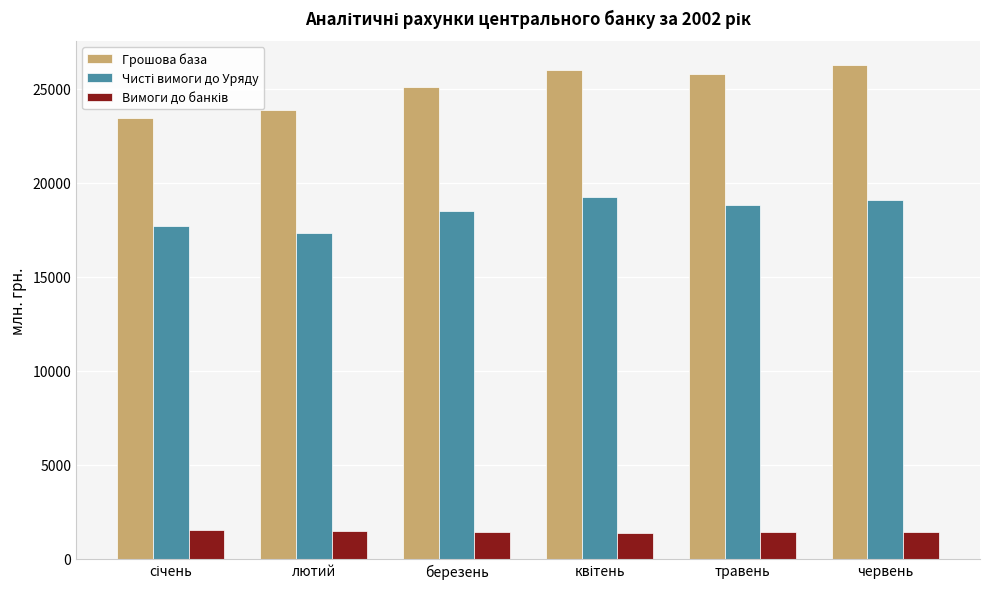

Which series has the largest total across all categories?

Грошова база